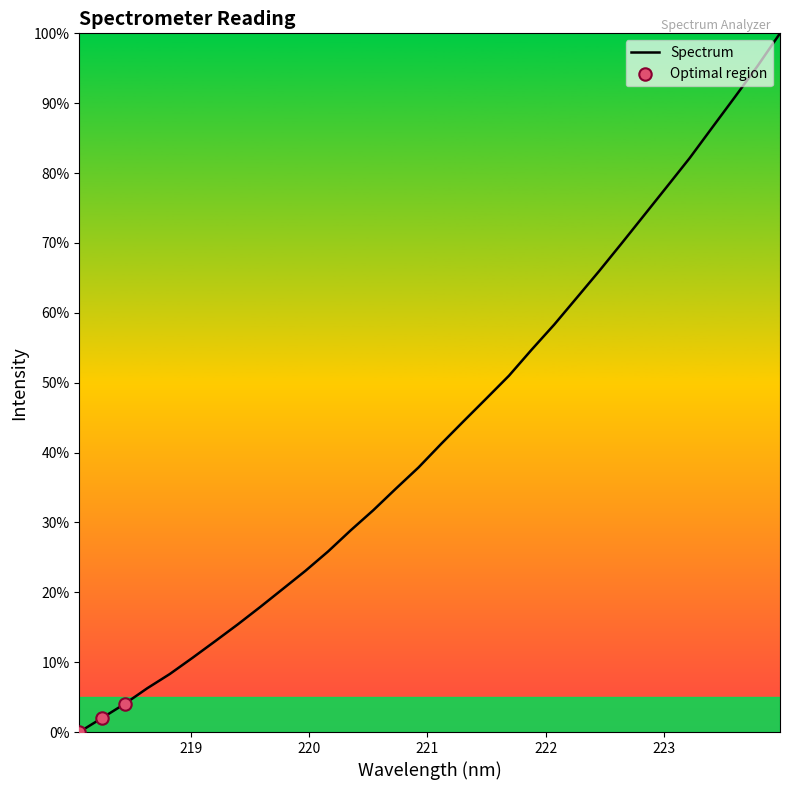

What is the maximum value shown in the chart?

100.0